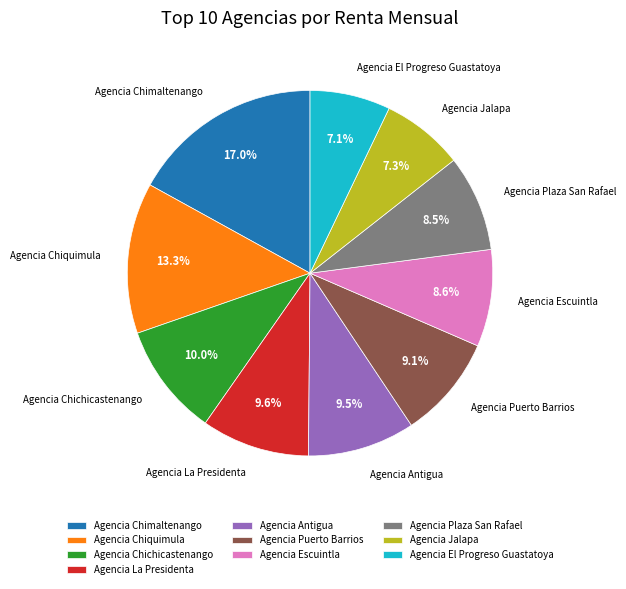

To the nearest percent, what is the average slice percentage?

10%